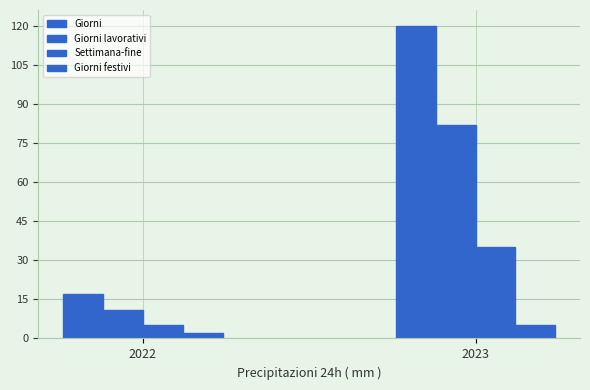

Count the number of data series in this chart.

4